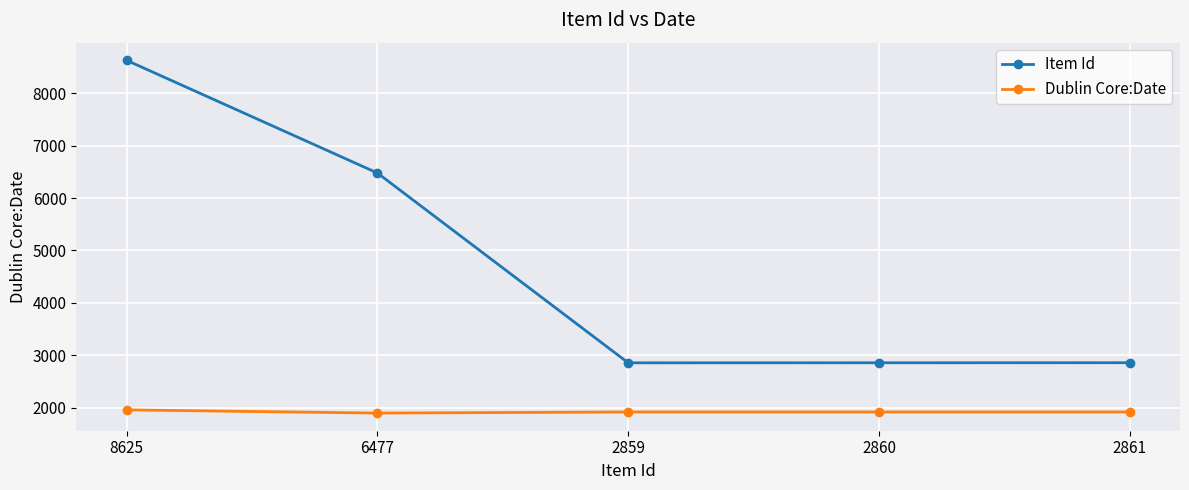

At which category does the chart reach its peak across all series?

8625